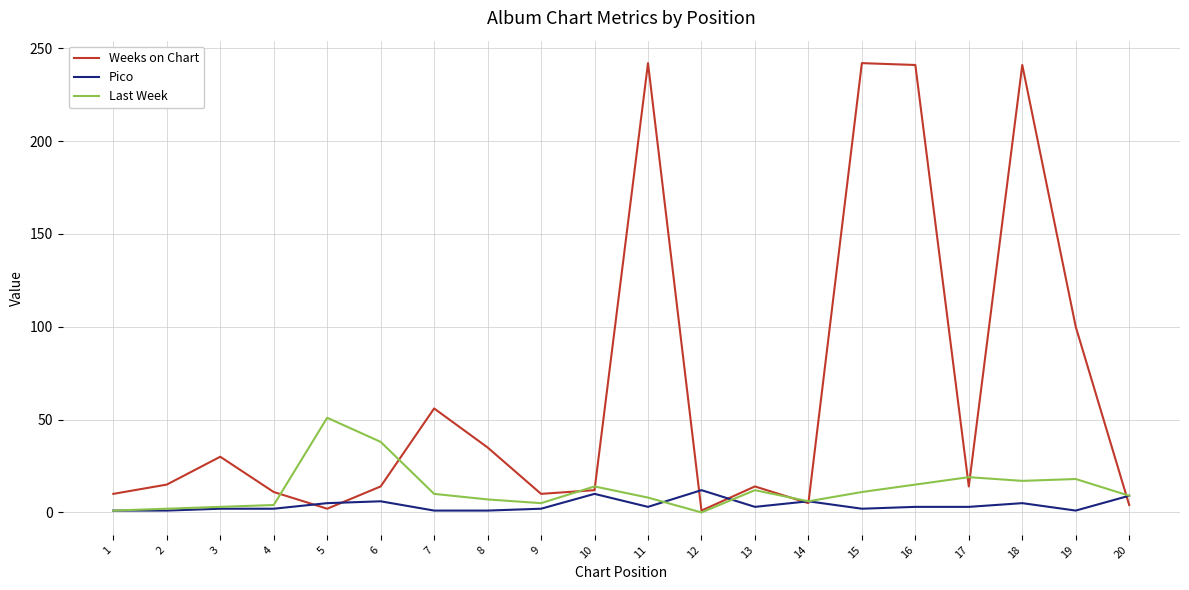

What is the maximum value shown in the chart?

242